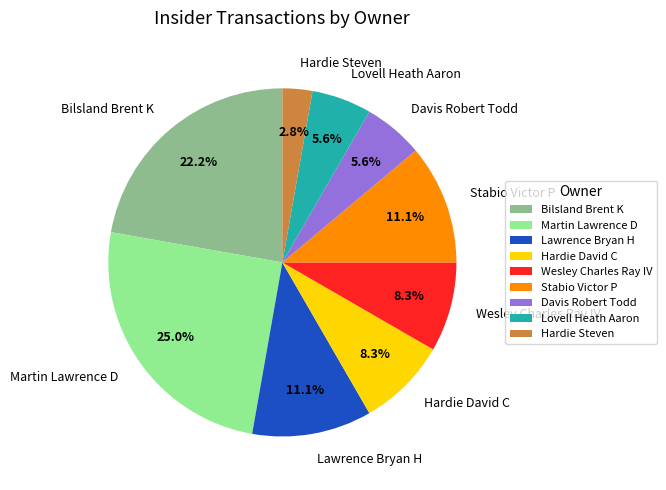

Does any single category account for the majority?

No